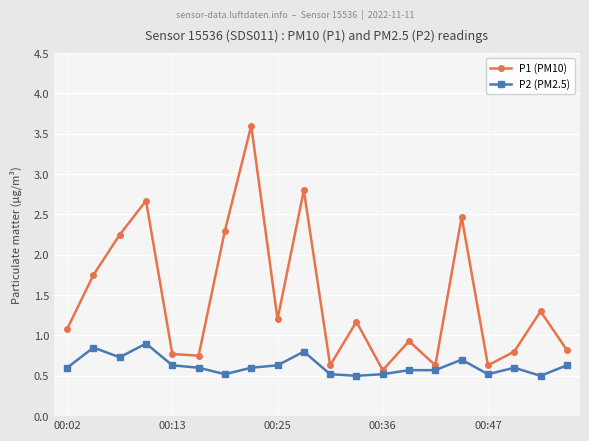

True or false: P1 (PM10) and P2 (PM2.5) intersect in this chart.

False